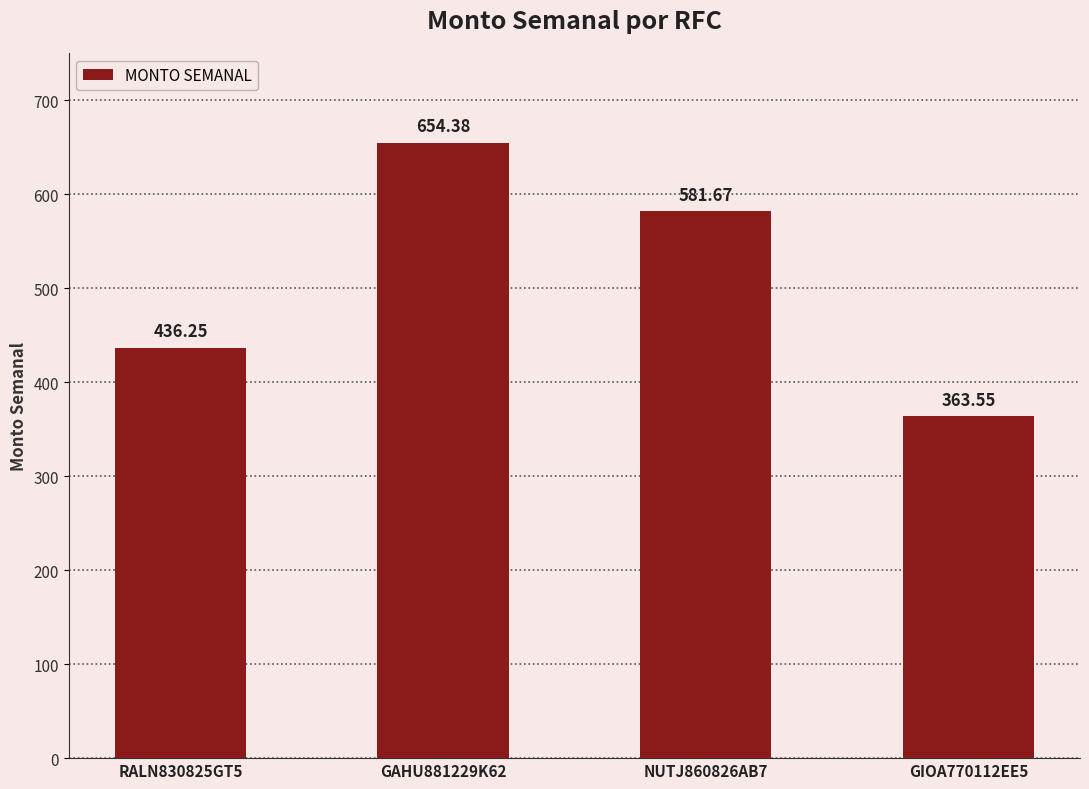

What is the average value?

509.0